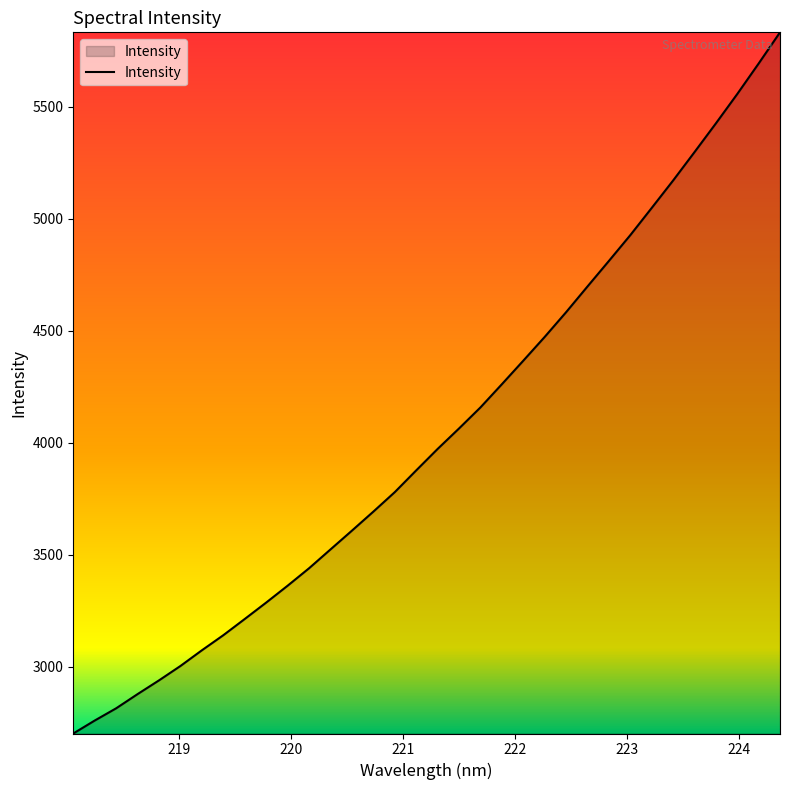

What is the maximum value shown in the chart?

5833.5